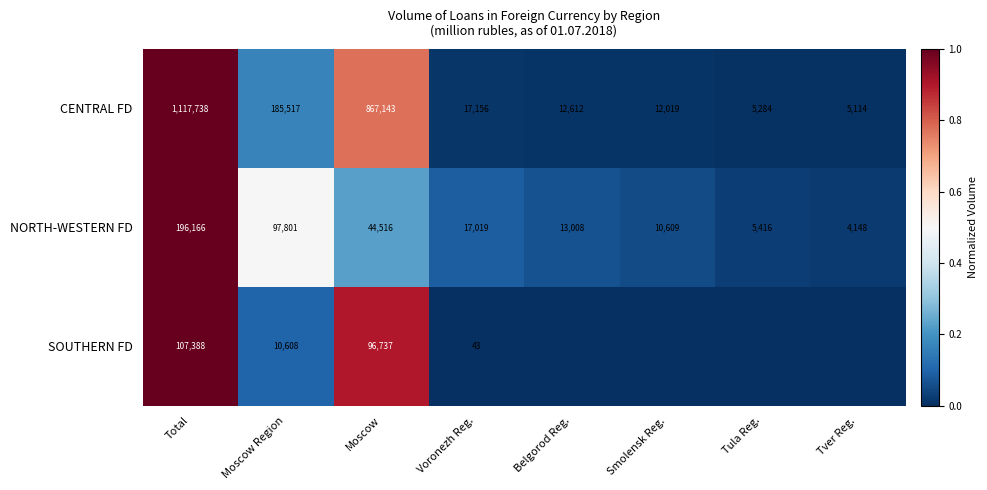

The value of NORTH-WESTERN FD at Tula Reg. is 9262. True or false?

False